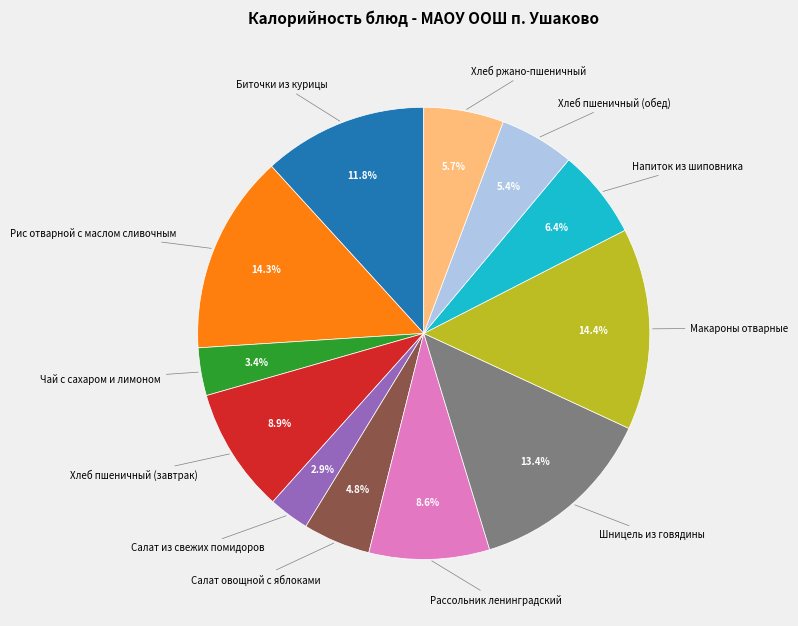

Is there a majority slice in this chart?

No